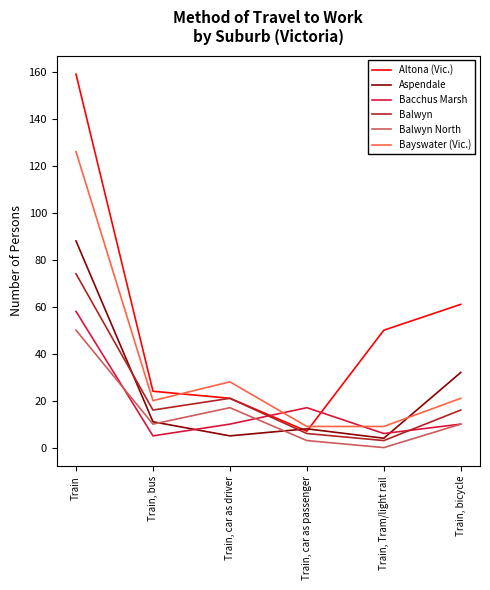

What are all the series names shown in the legend?

Altona (Vic.), Aspendale, Bacchus Marsh, Balwyn, Balwyn North, Bayswater (Vic.)